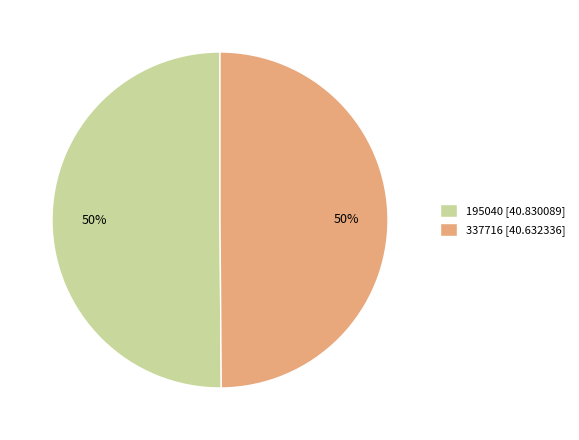

How many segments does this pie chart have?

2